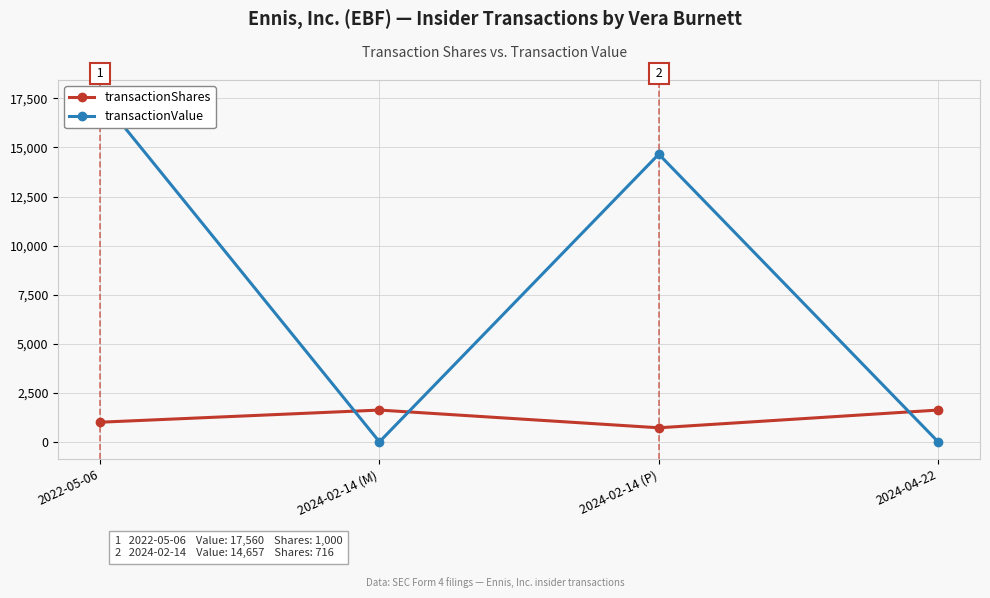

What is the greatest value displayed?

17560